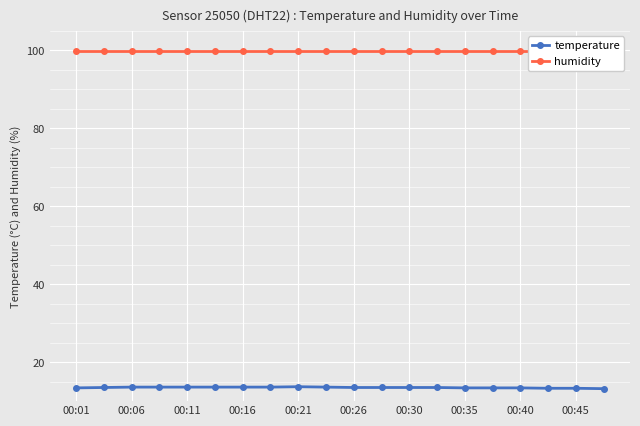

Rank the series by their average value, from lowest to highest.

temperature, humidity